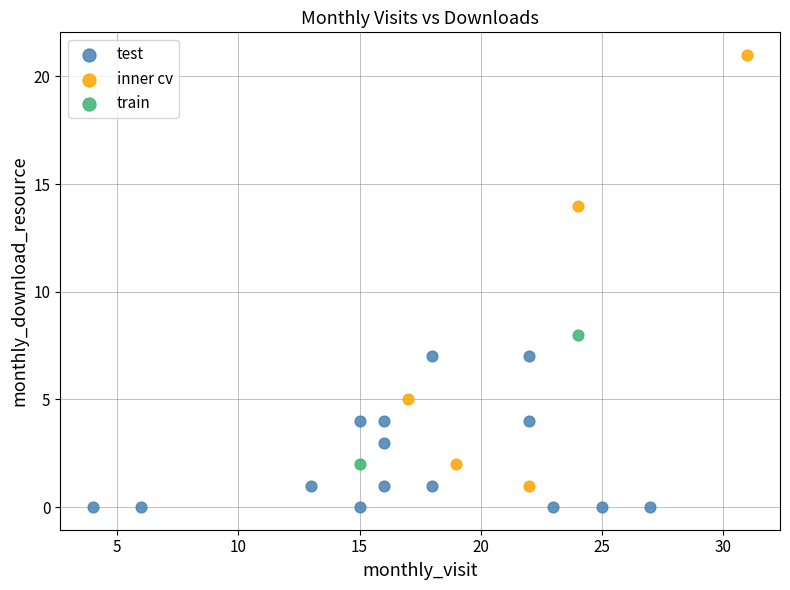

Which series has the widest spread of Y values?

inner cv